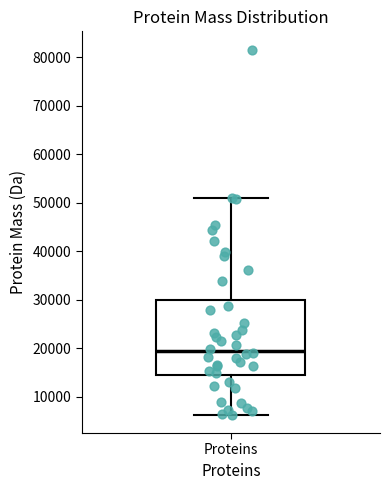

Read this box plot against the y-axis: the position of the median line, the range covered by the box, and the ends of both whiskers. The values are not printed on the chart, so give them approximately, as read against the axis.

median 20000, box 14000 to 30000, whiskers 6000 to 51000